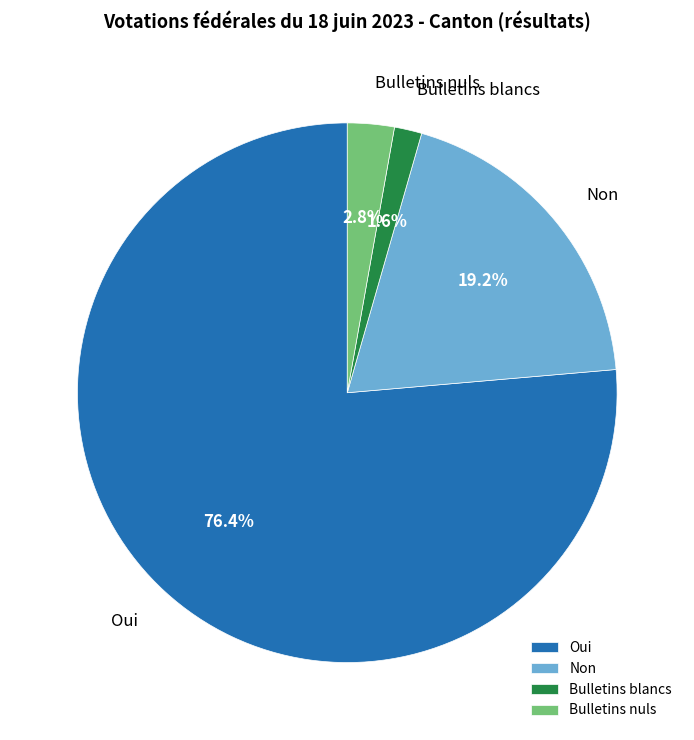

Is there any slice that represents more than half of the pie?

Yes